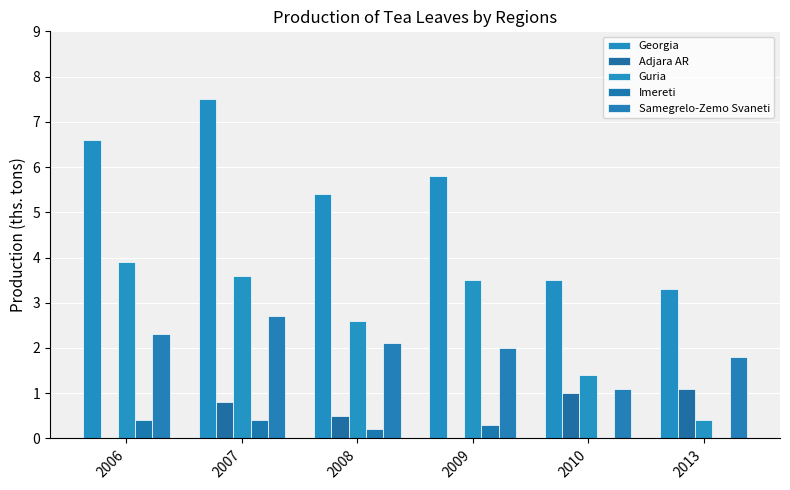

How many groups of bars are there?

6